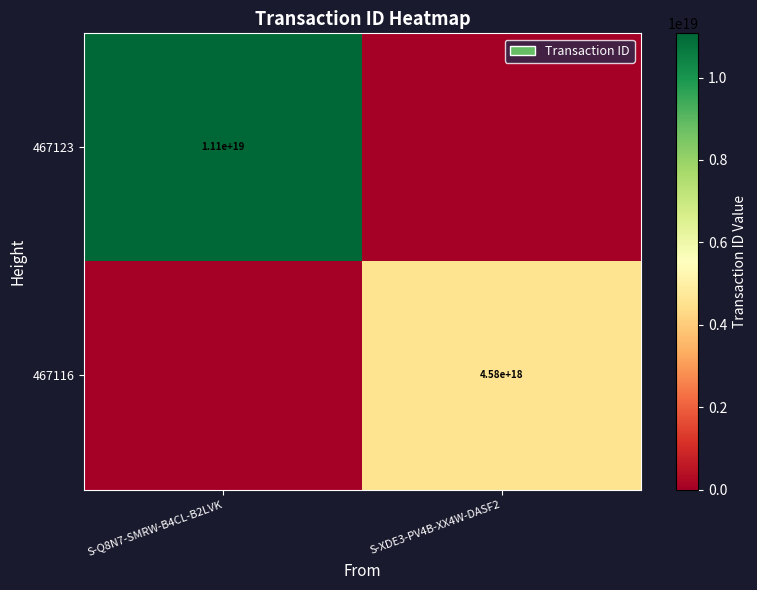

The 467123 series shows 7701714714360485888 at S-Q8N7-SMRW-B4CL-B2LVK. True or false?

False